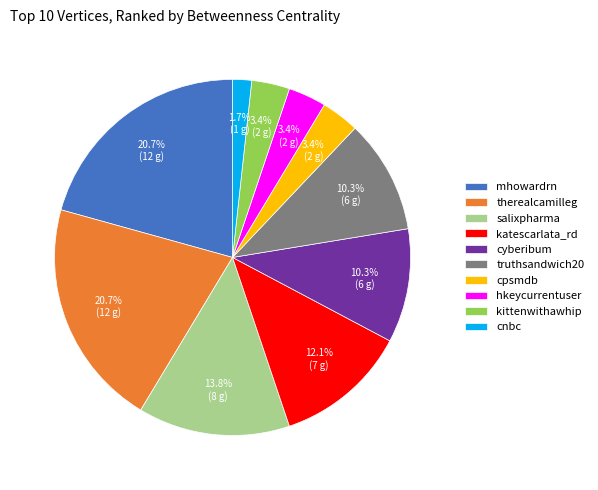

Combined, do truthsandwich20 and cpsmdb account for over 50%?

No